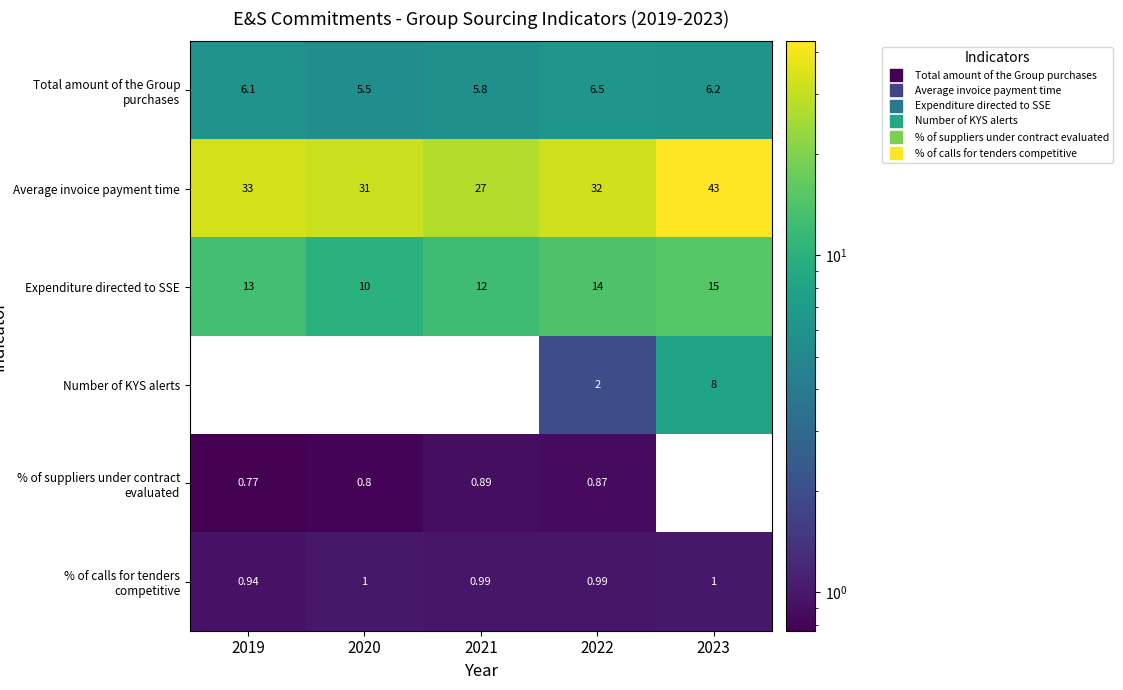

Between 2020 and 2019, which is larger?

2019